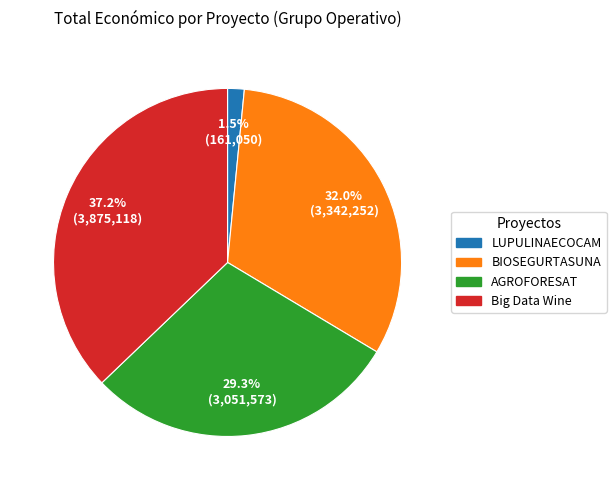

Does LUPULINAECOCAM account for over 50% of the chart?

No